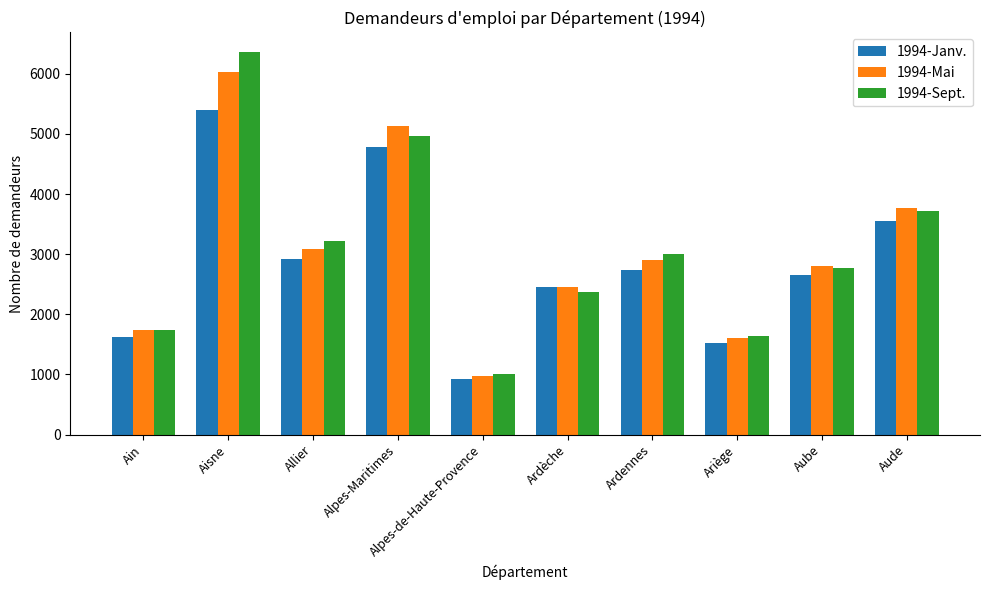

What is the difference between the 1994-Janv. values at Ardèche and Aude?

1103